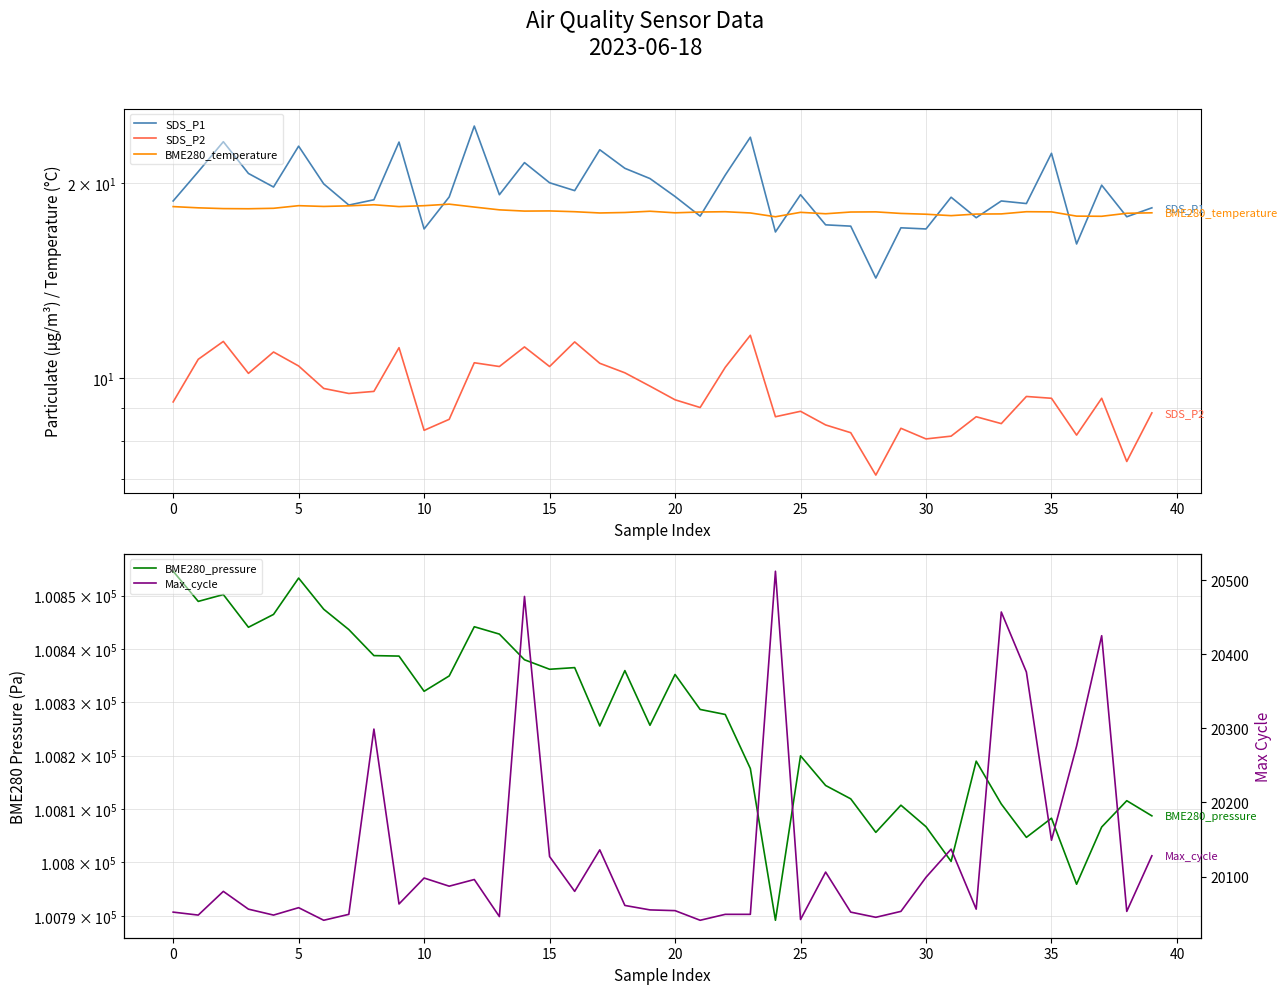

Is the value of BME280_pressure at 31 greater than the value of BME280_temperature at 22?

Yes